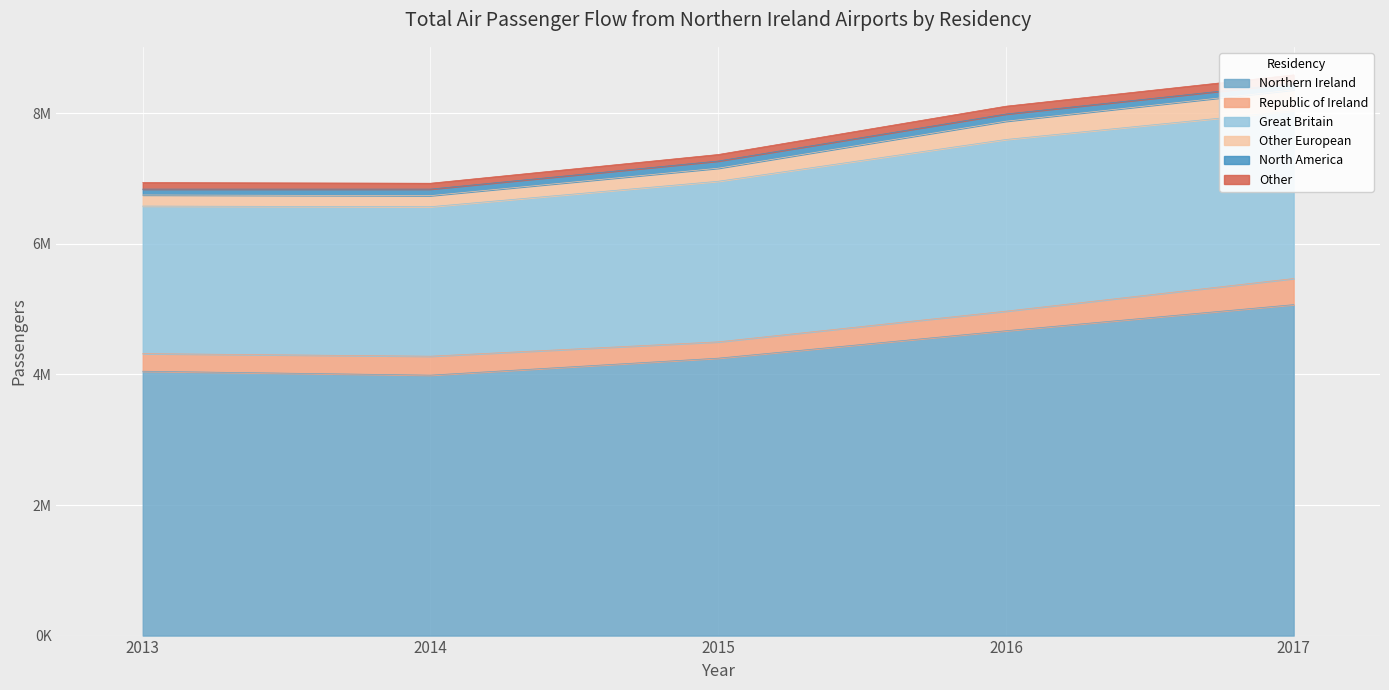

Which series has the largest range (max minus min)?

Northern Ireland